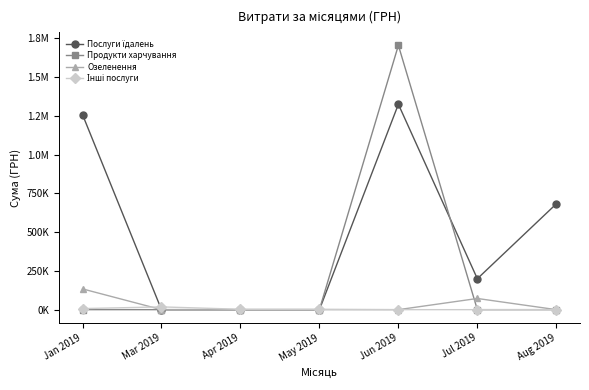

Reading left to right, transcribe all the data shown in this chart.

Послуги їдалень: 1257654.2	0.0	0.0	0.0	1324511.8	199408.0	682189.4
Продукти харчування: 0.0	0.0	0.0	0.0	1704485.8	0.0	0.0
Озеленення: 133830.4	0.0	0.0	0.0	0.0	72101.5	0.0
Інші послуги: 6863.2	17845.1	2450.0	2329.2	0.0	0.0	0.0